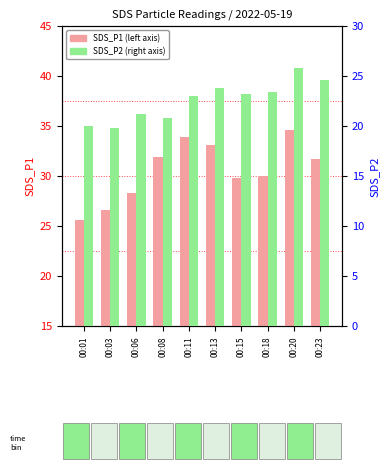

Which series has the widest spread of values?

SDS_P1